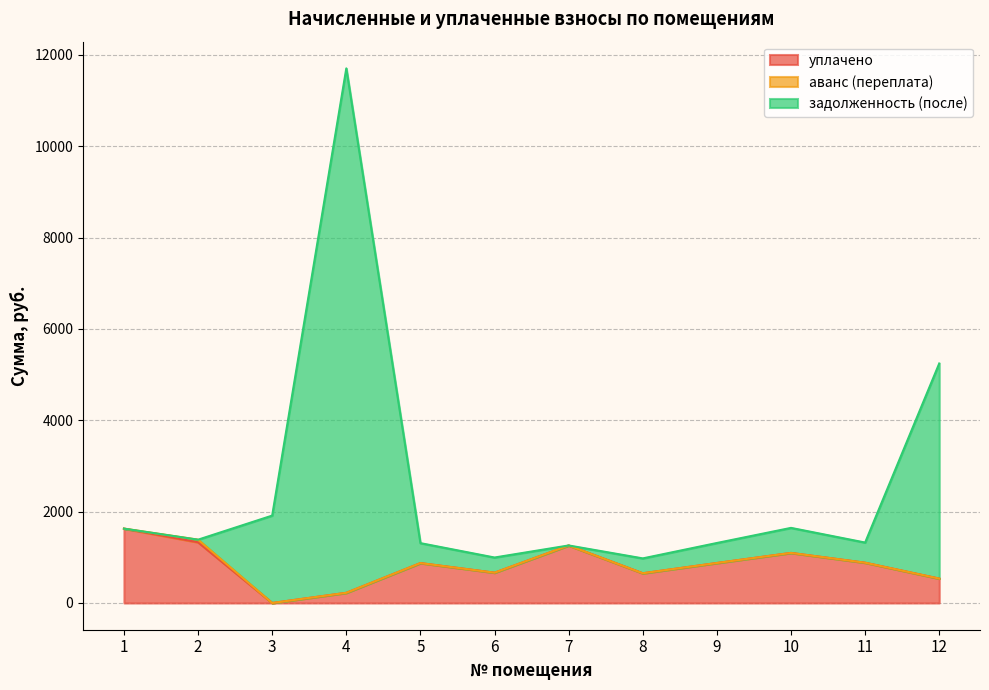

Which series changed the most between 1 and 6?

уплачено